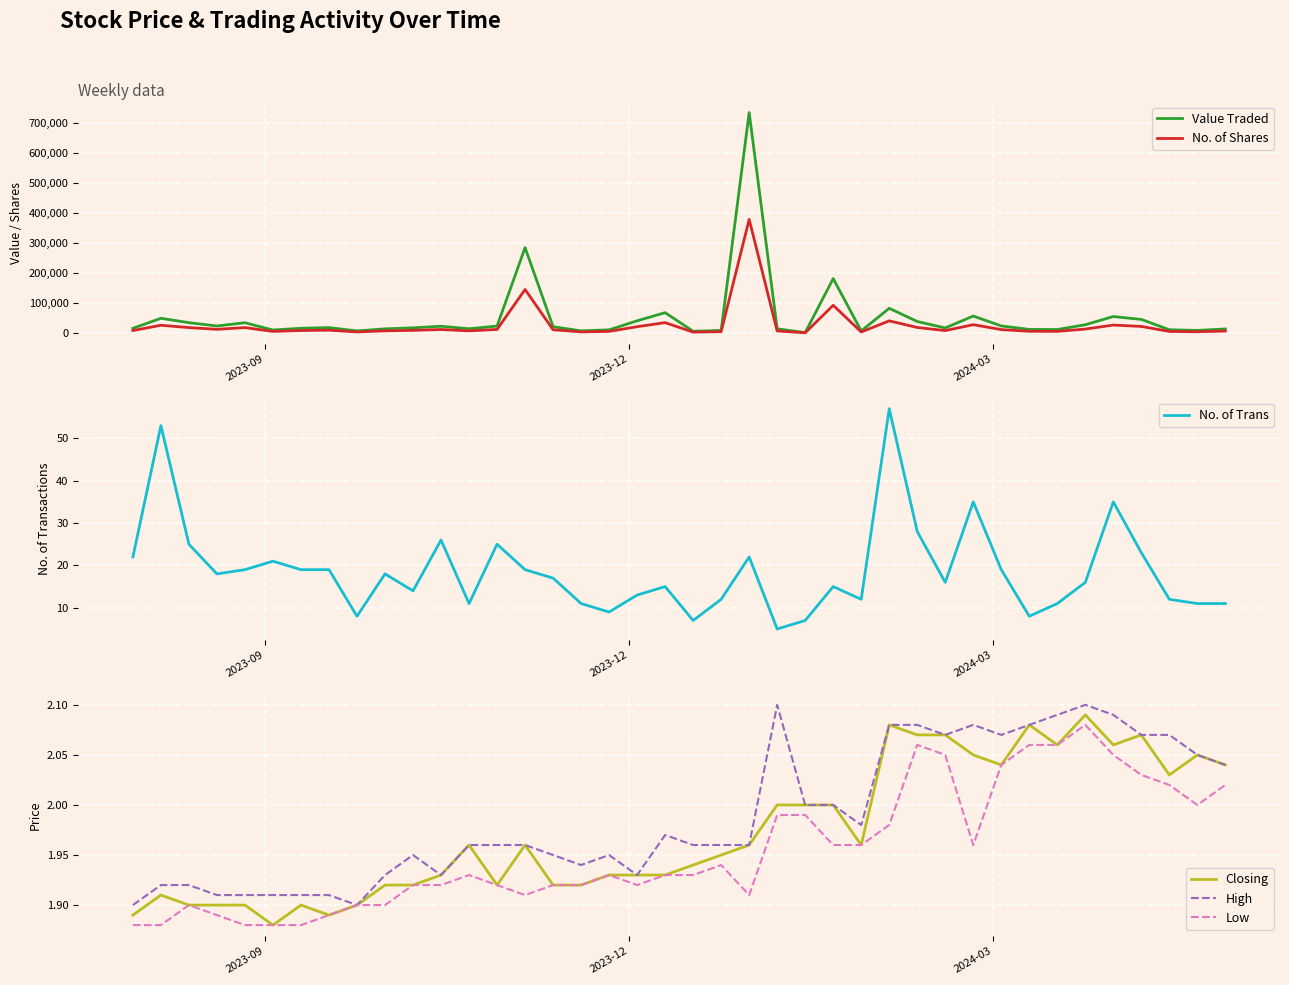

Count the number of data series in this chart.

6